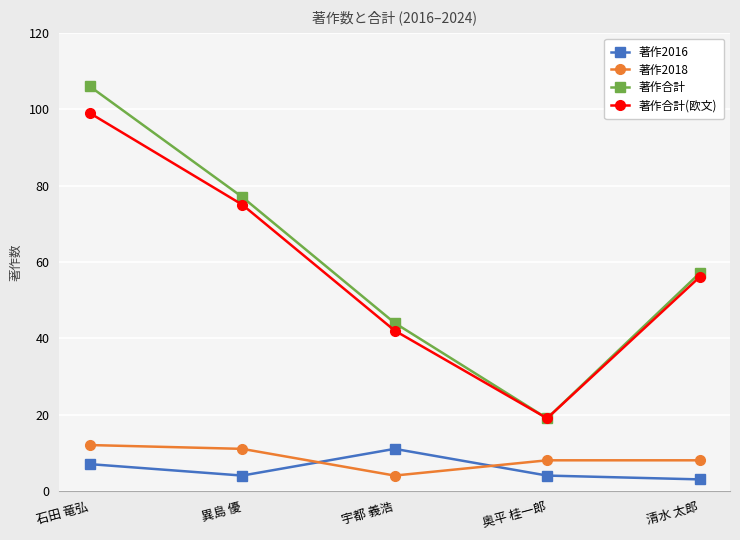

What is the sum of all 著作2016 values?

29